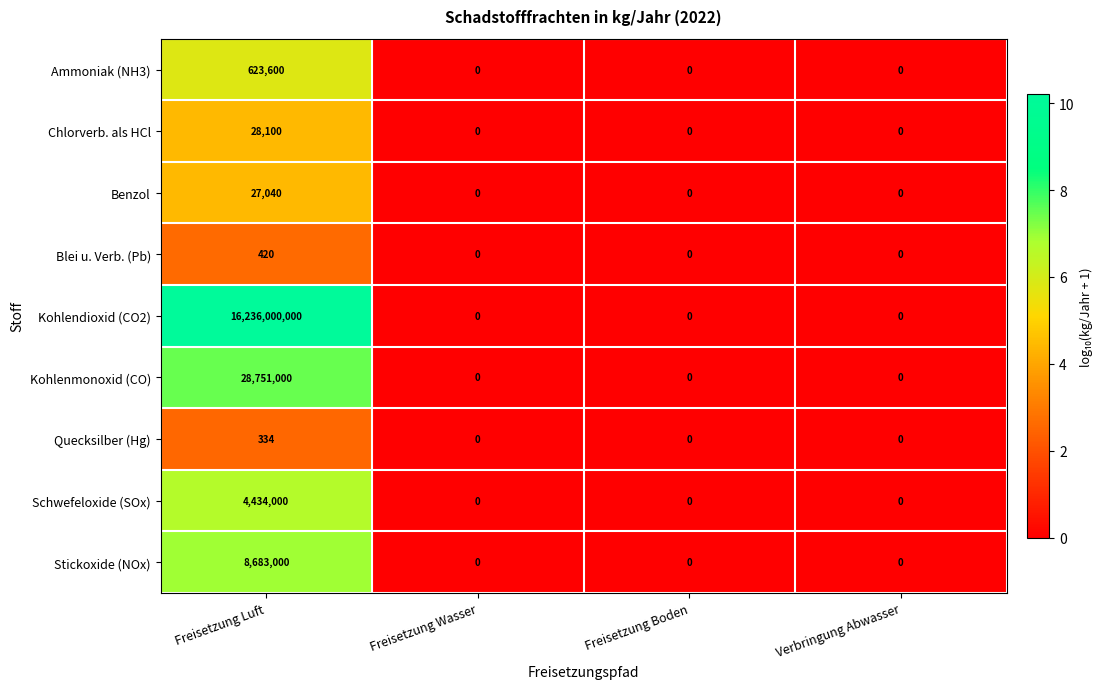

The value of Chlorverb. als HCl at Verbringung Abwasser is 12686. True or false?

False